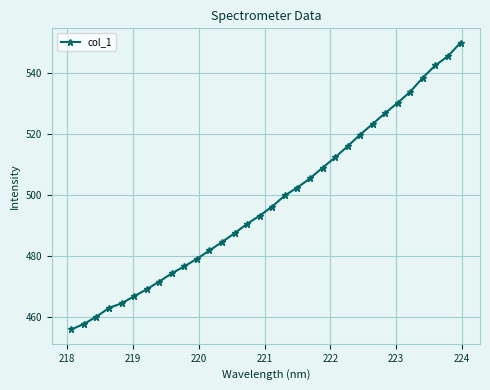

What is the greatest value displayed?

550.0